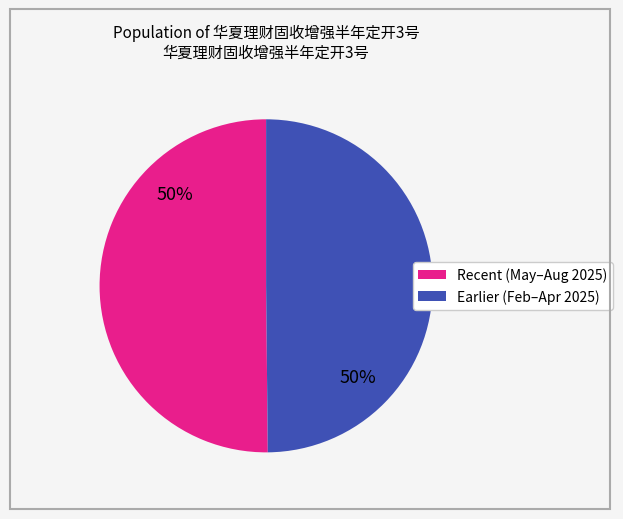

To the nearest percent, what is the average slice percentage?

50%